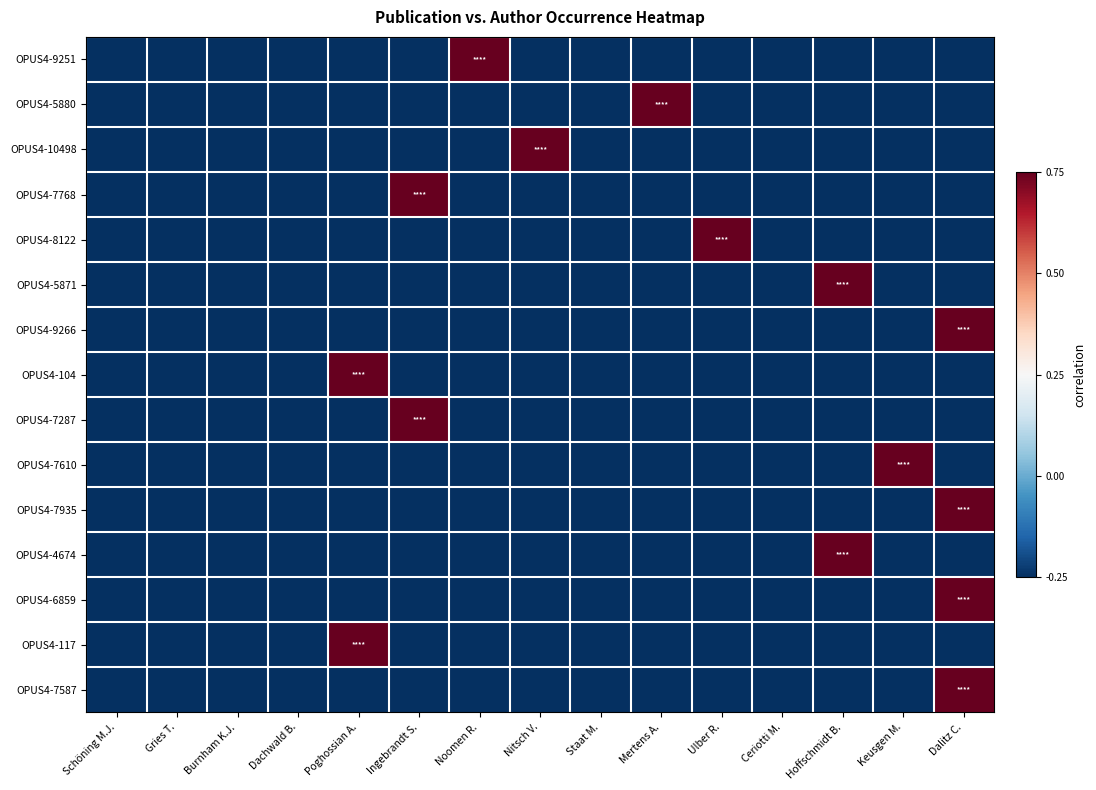

What is the minimum value shown in the chart?

-0.2